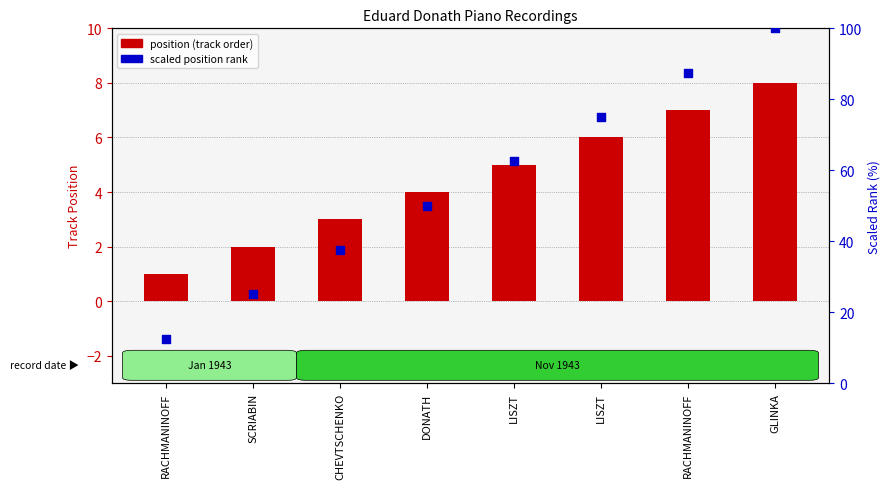

Which series has the largest total across all categories?

scaled position rank